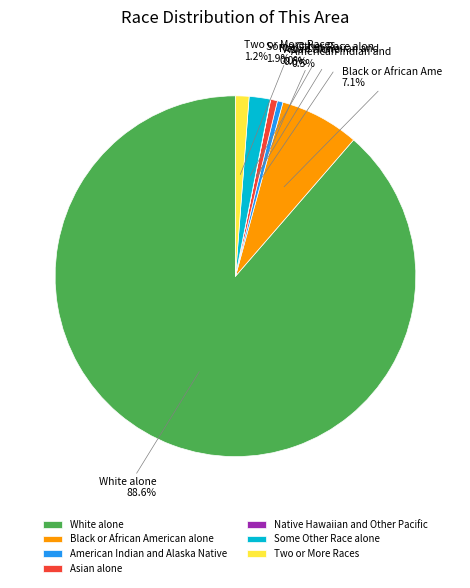

What percentage do Black or African American alone and Two or More Races together represent?

8.3%